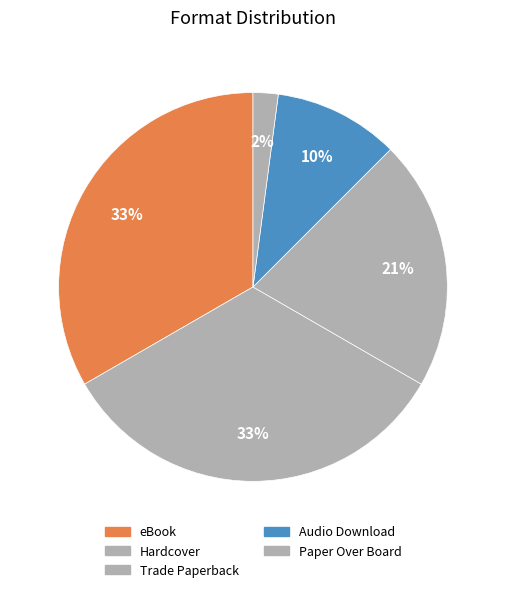

Count the number of slices in the pie.

5